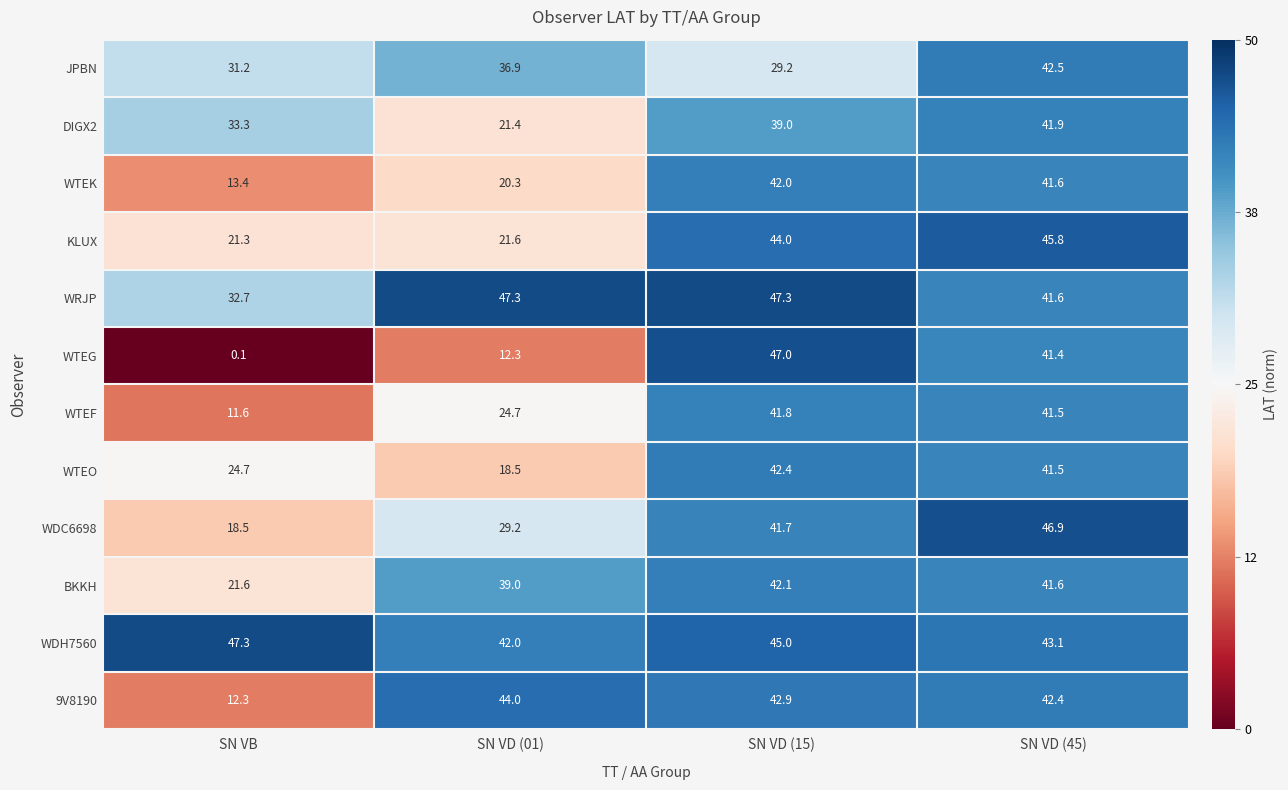

What is the difference between the BKKH values at SN VD (01) and SN VD (15)?

3.1